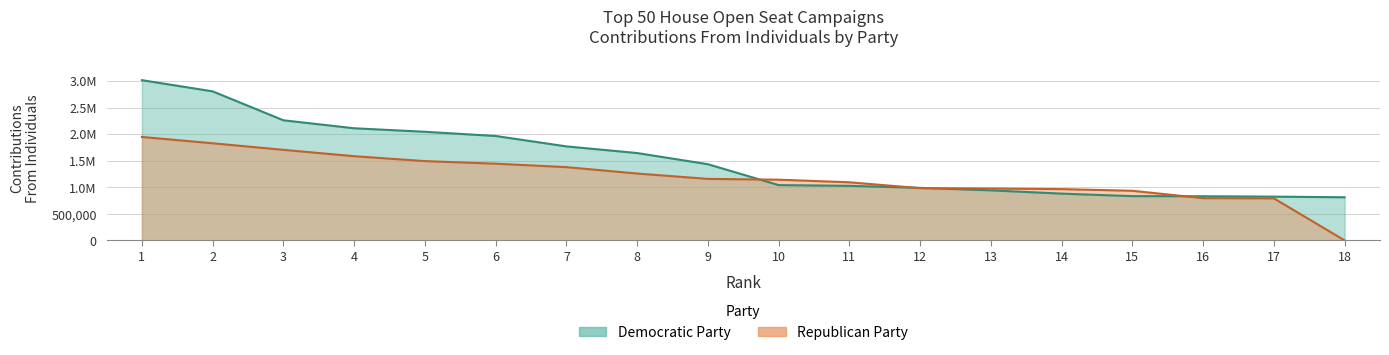

What is the value of the Republican Party point at the 16th from the left?

794363.5